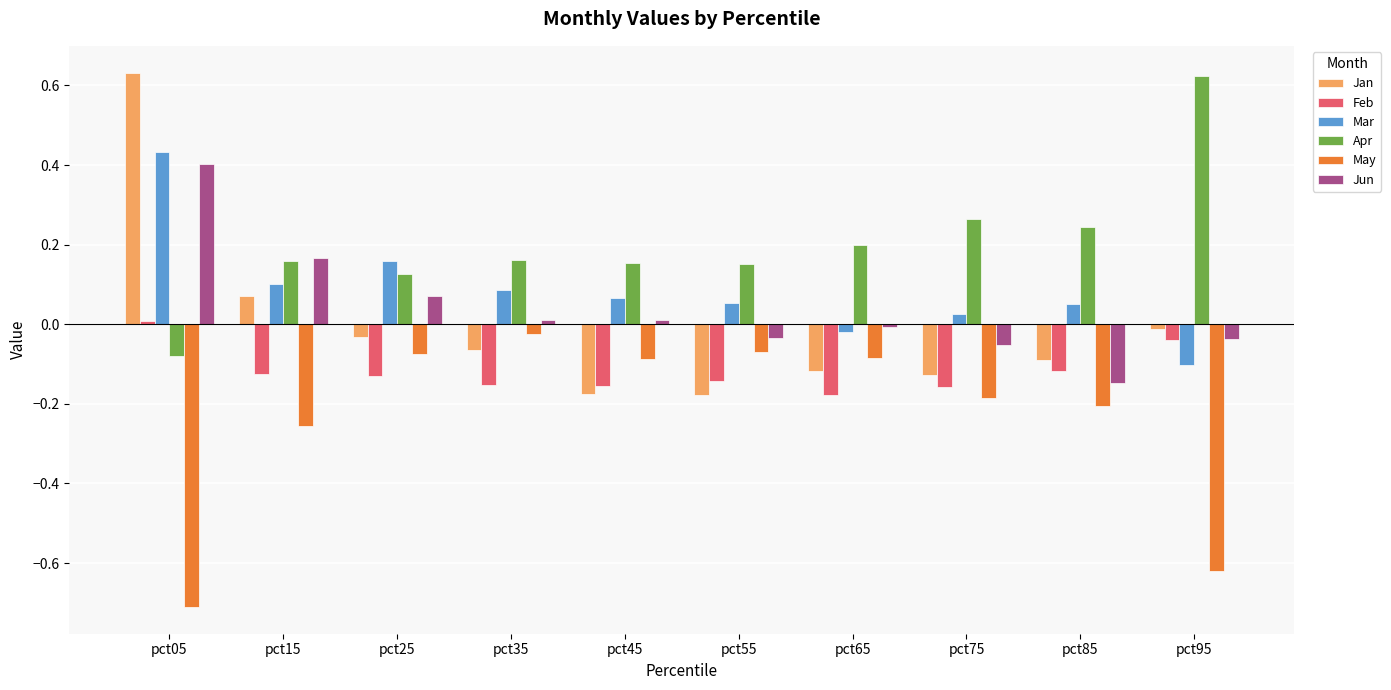

How many values in Jan are above zero?

2